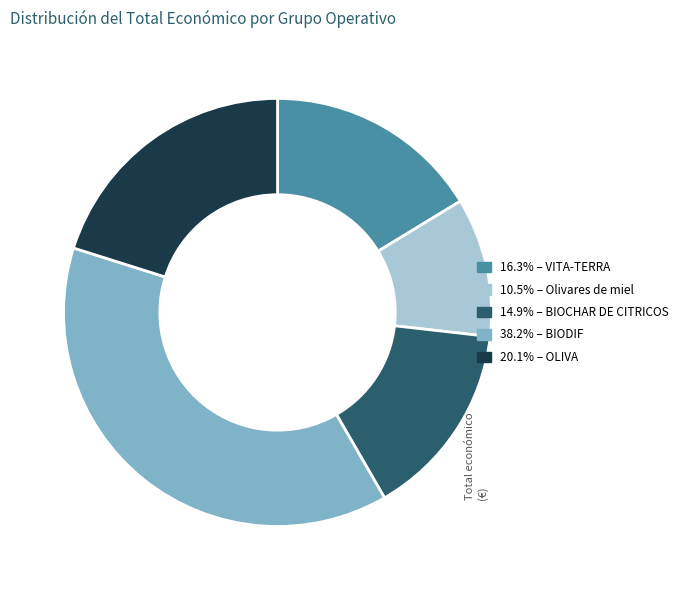

Does any single category account for the majority?

No